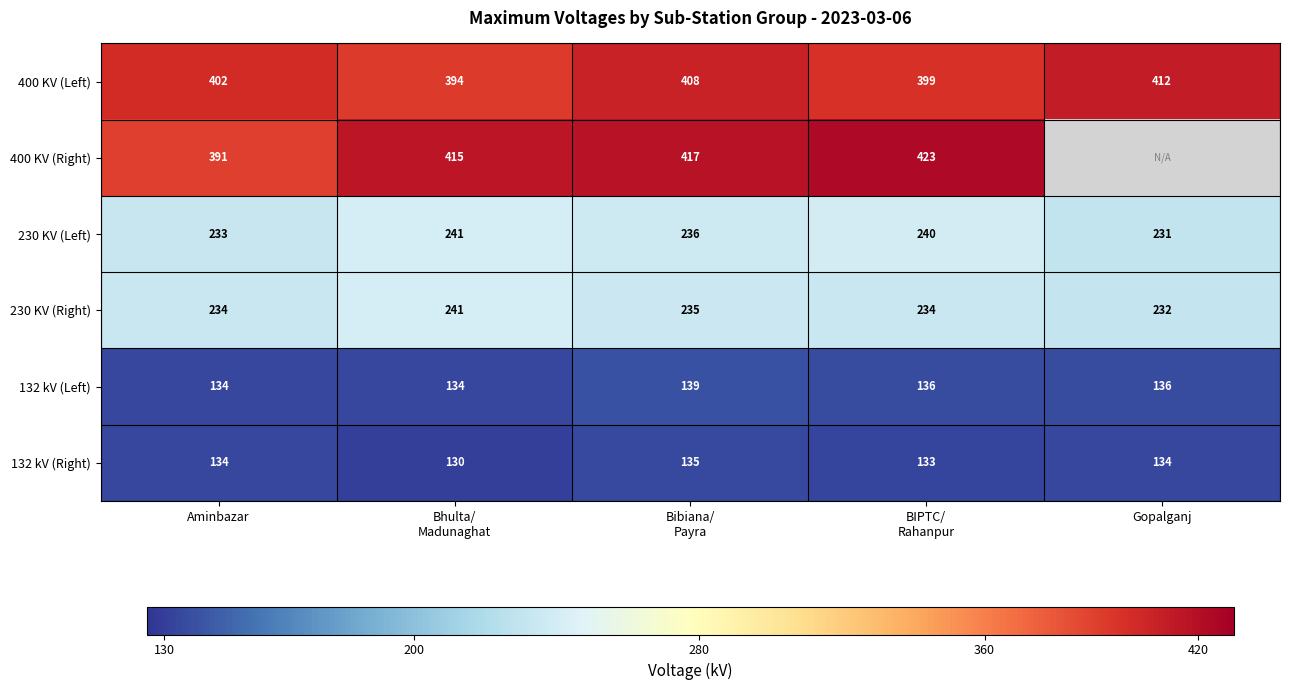

Count the number of data series in this chart.

6